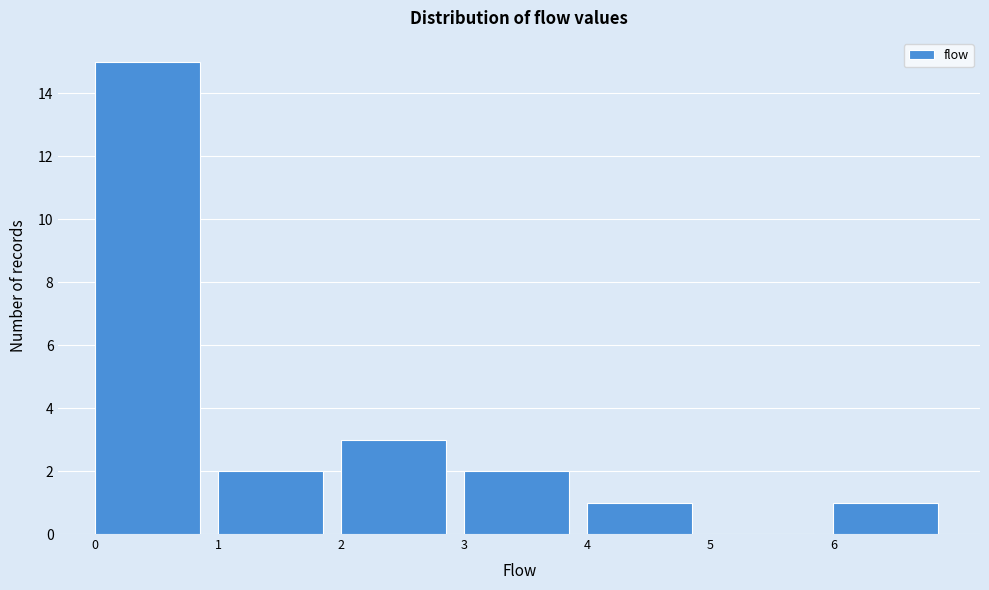

Reading left to right, transcribe this chart: for each bar, give the range it covers on the x-axis and its height. The values are not printed on the chart, so give them approximately, as read against the axis.

0 to 1: 15
1 to 2: 2
2 to 3: 3
3 to 4: 2
4 to 5: 1
5 to 6: 0
6 to 7: 1